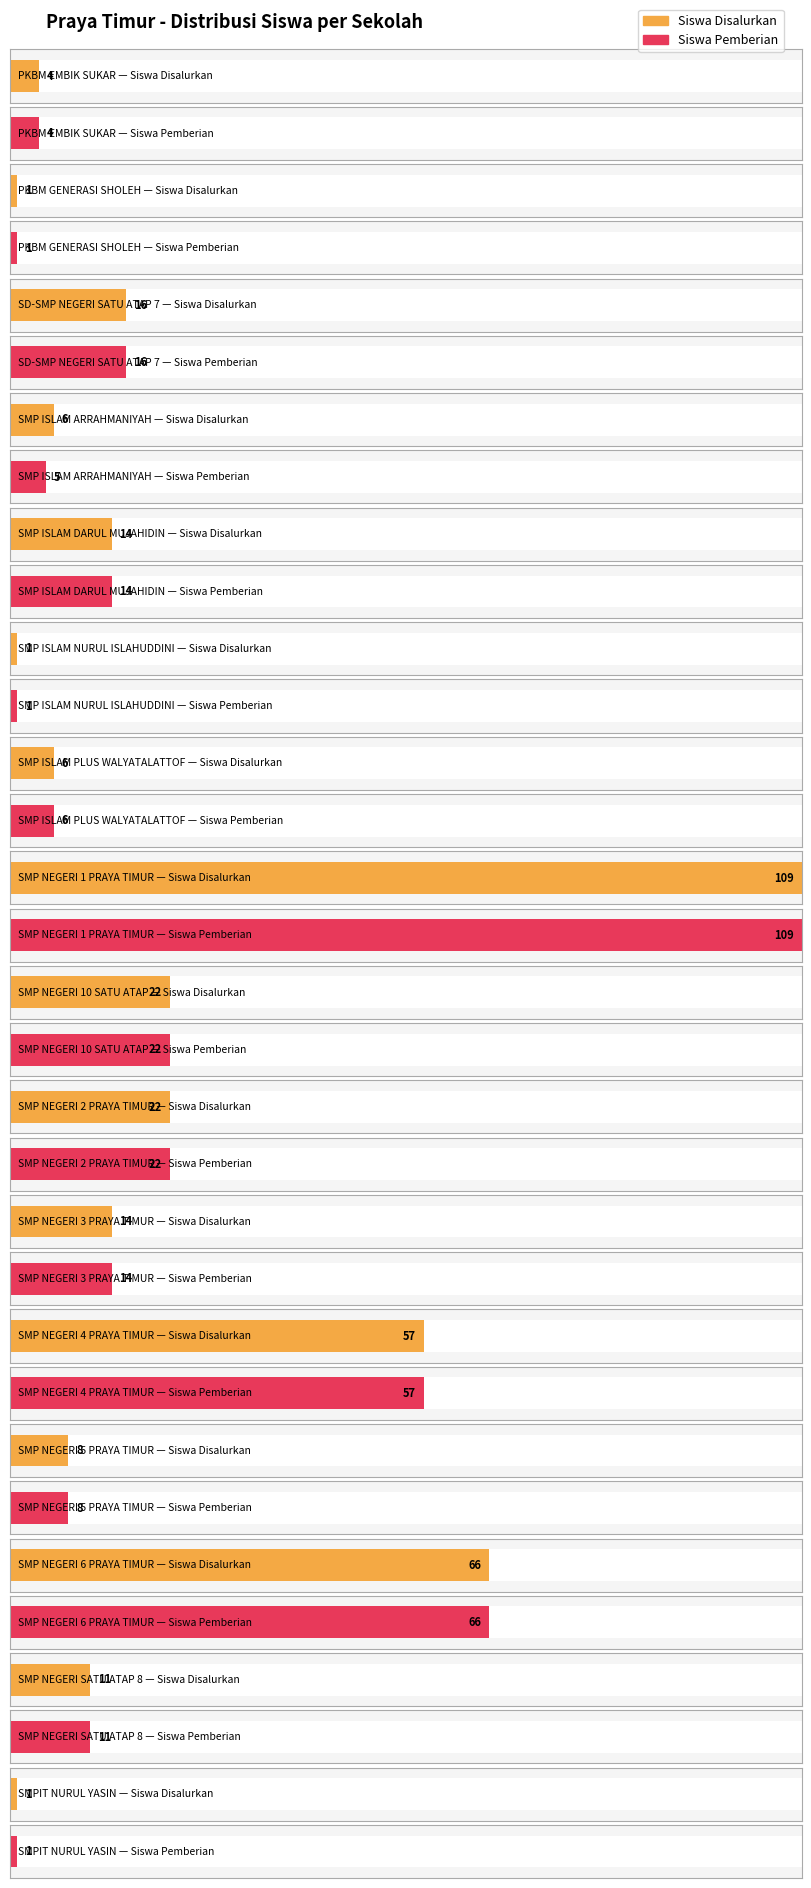

How many values in the Siswa Pemberian series exceed 14?

6